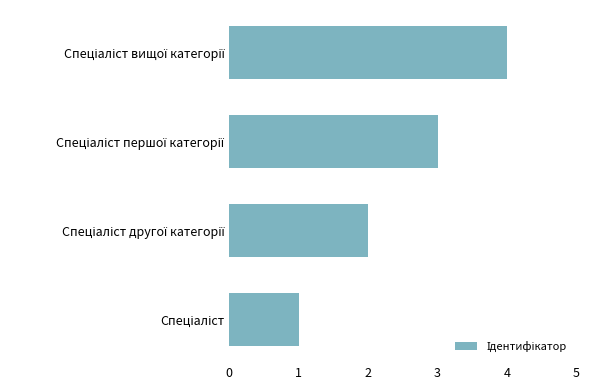

What is the difference between the maximum and minimum values?

3